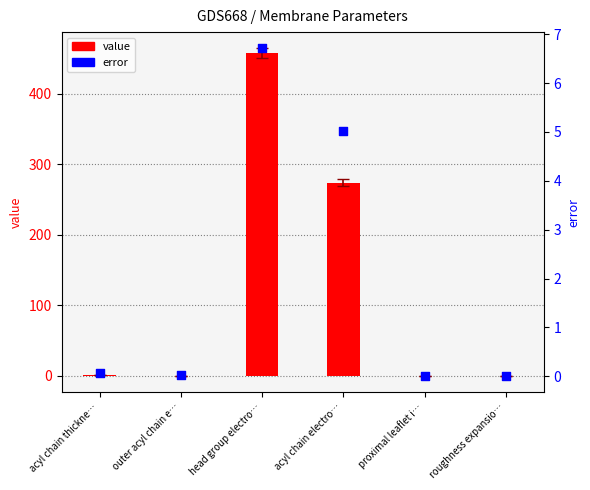

Which series contains the highest Y value?

value